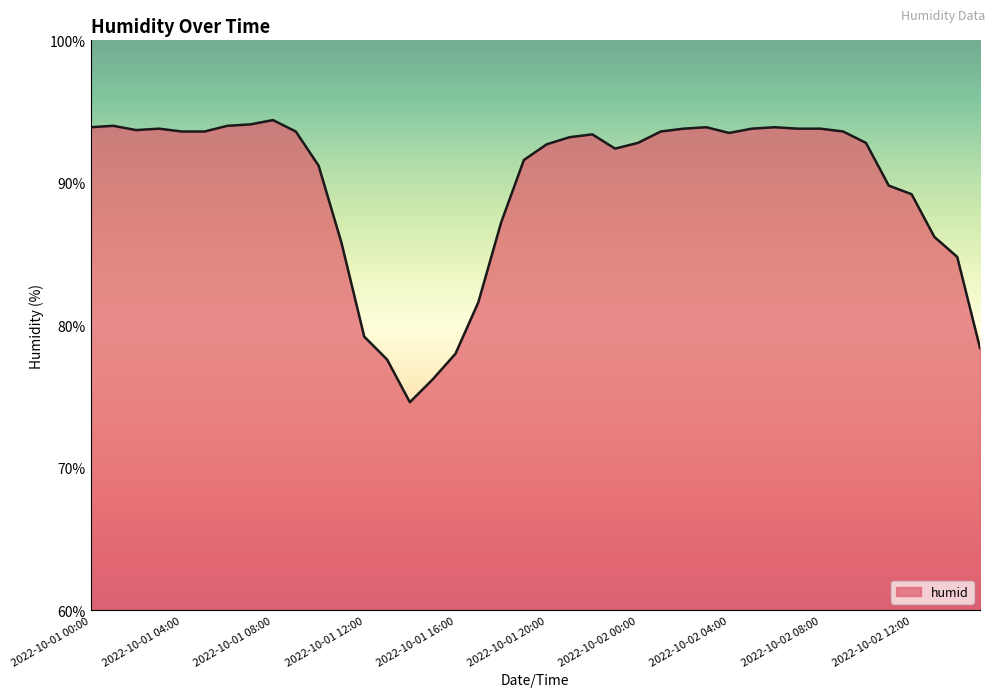

What is the smallest value displayed?

74.6